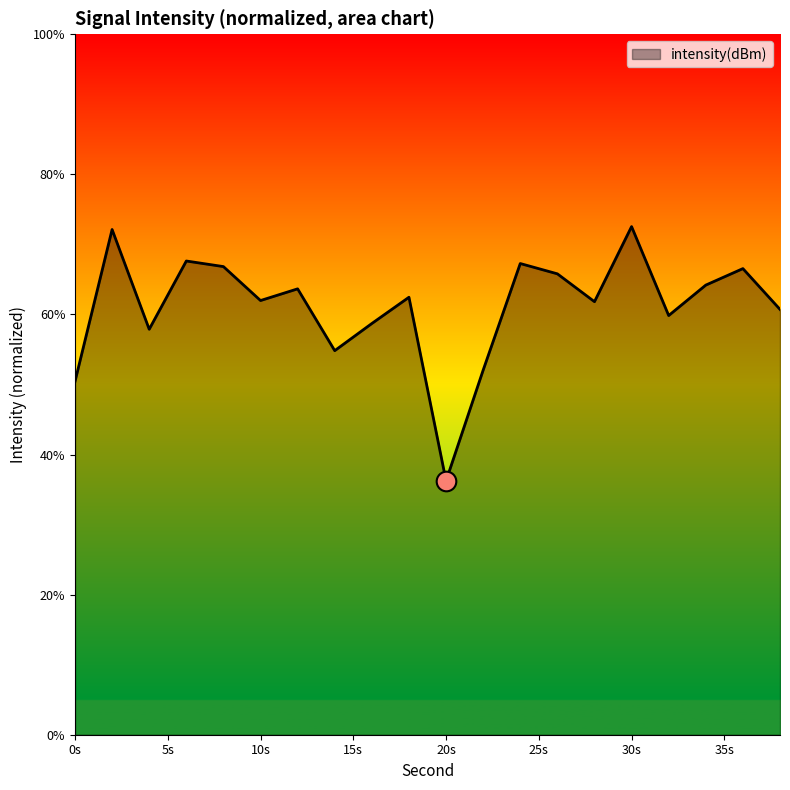

What is the difference between the maximum and minimum values?

36.3